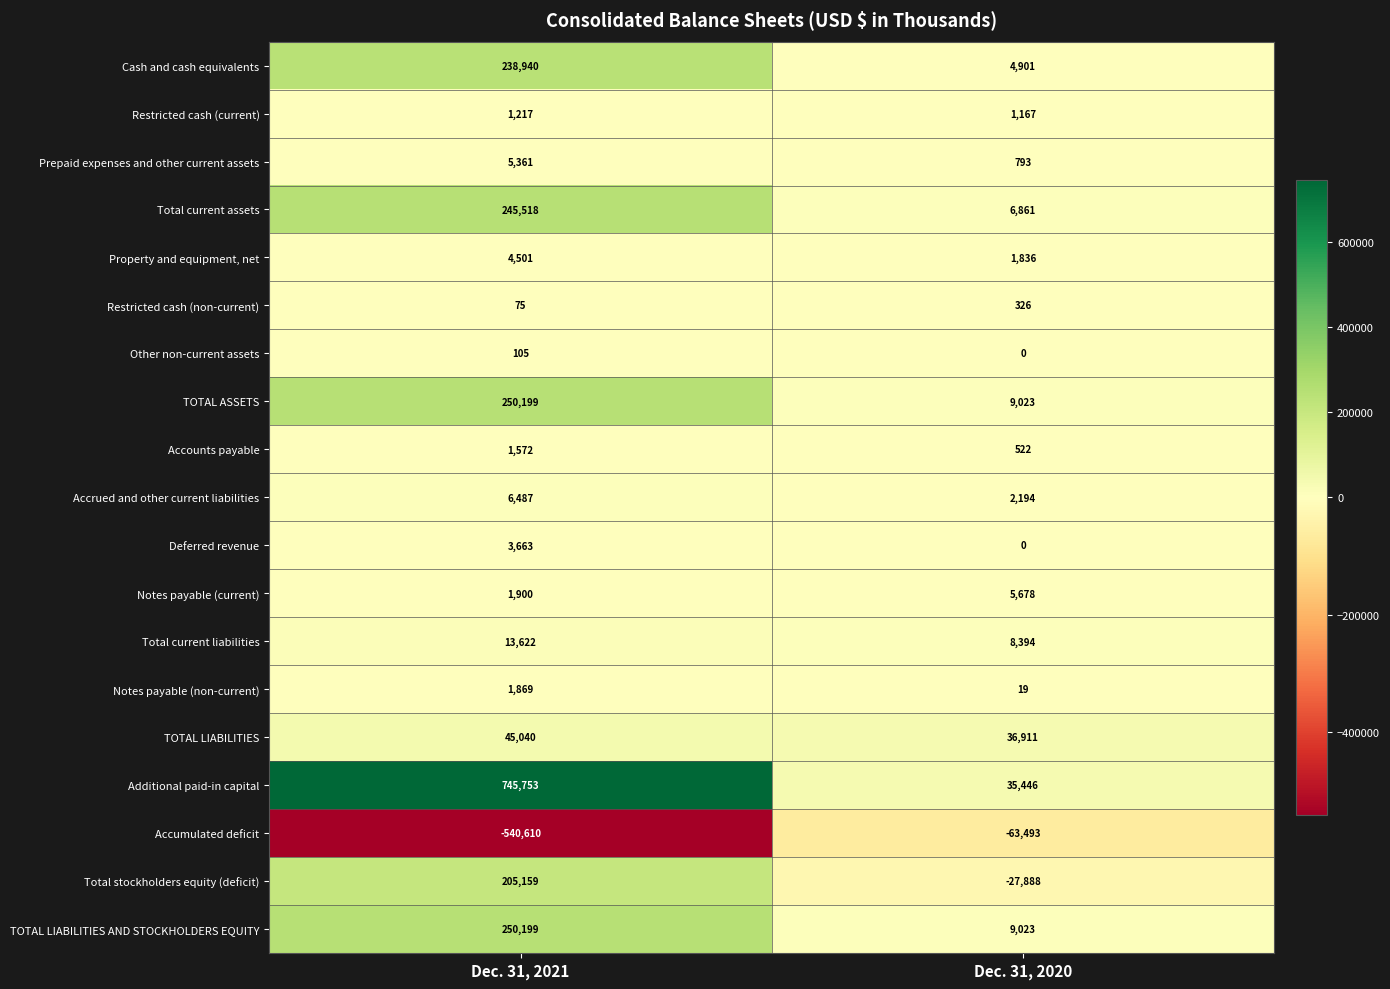

What is the difference between the highest and lowest values at Dec. 31, 2021?

1286363